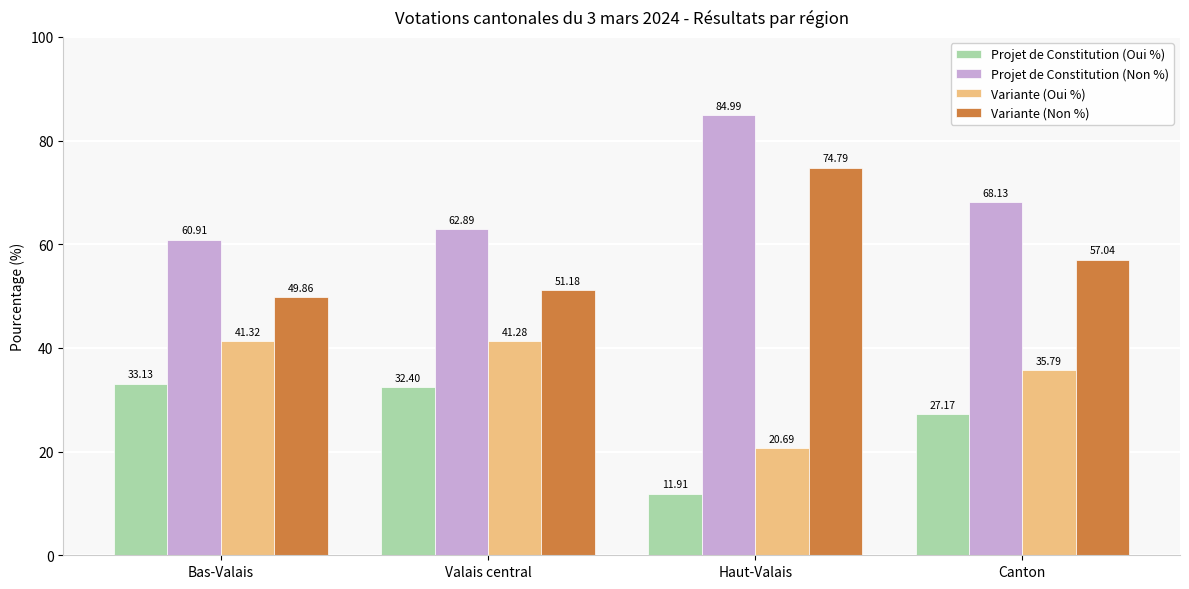

Reading right to left, extract all data points from this chart.

Projet de Constitution (Oui %): 27.2	11.9	32.4	33.1
Projet de Constitution (Non %): 68.1	85.0	62.9	60.9
Variante (Oui %): 35.8	20.7	41.3	41.3
Variante (Non %): 57.0	74.8	51.2	49.9